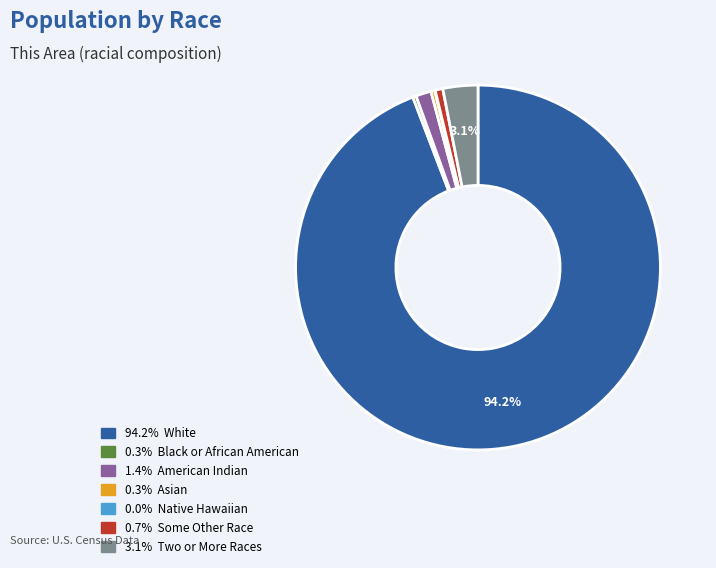

Rank the categories by value from highest to lowest.

White alone, Two or More Races, American Indian and Alaska Native, Some Other Race alone, Asian alone, Black or African American alone, Native Hawaiian and Other Pacific Islander